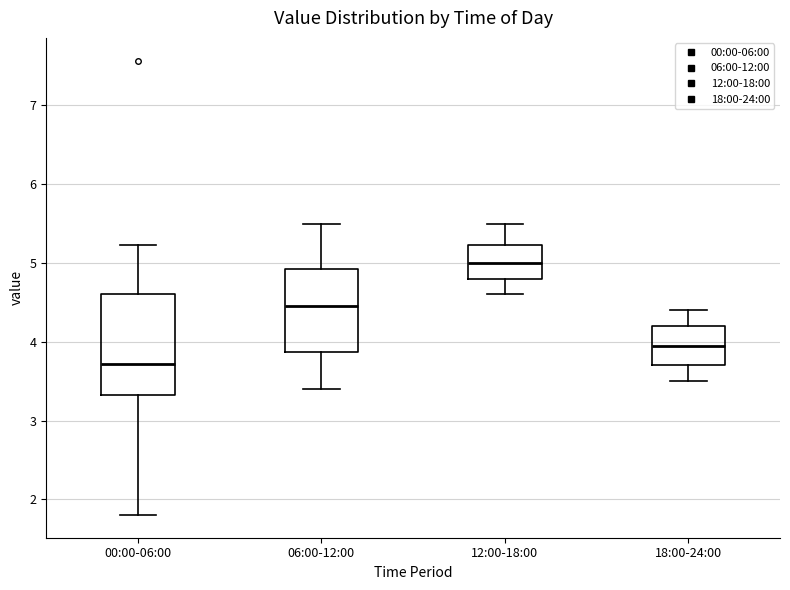

Which box is the tallest, from its lower edge to its upper edge?

00:00-06:00